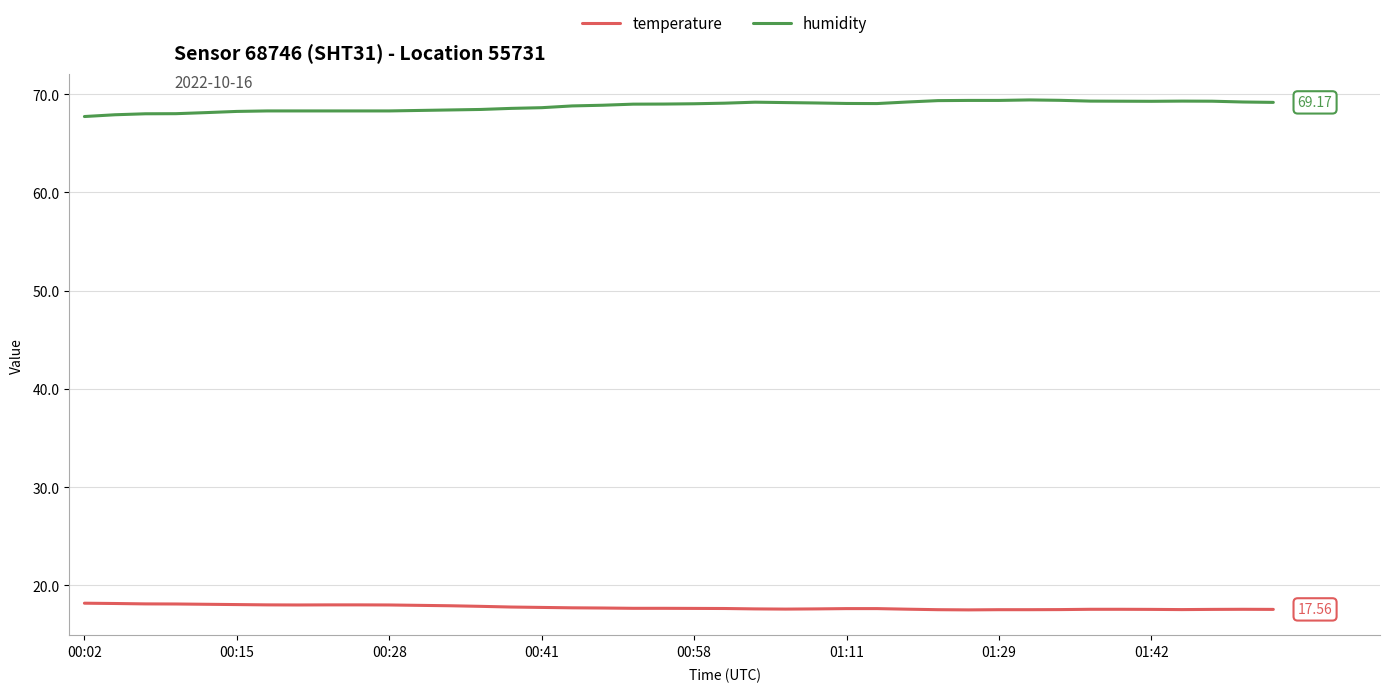

Which series has the largest total across all categories?

humidity